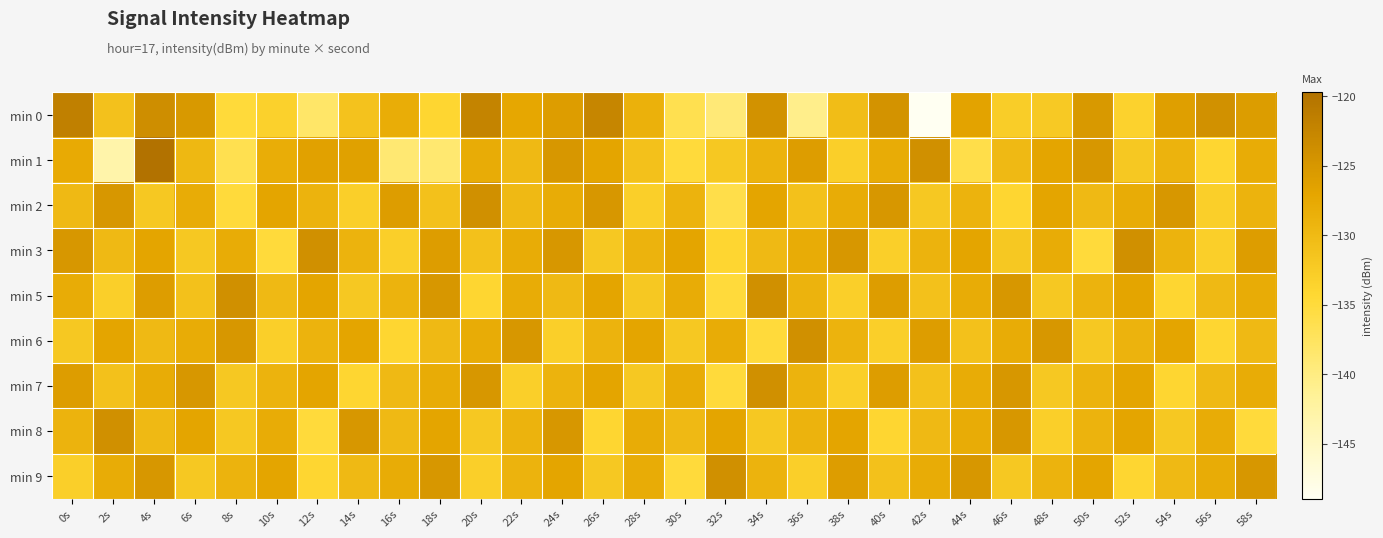

Between 38s and 6s, which is larger?

6s